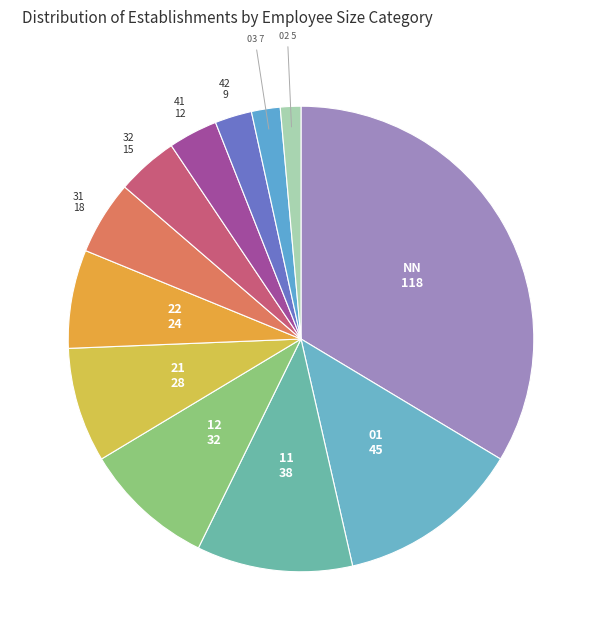

True or false: 12 accounts for 9% of the total.

True